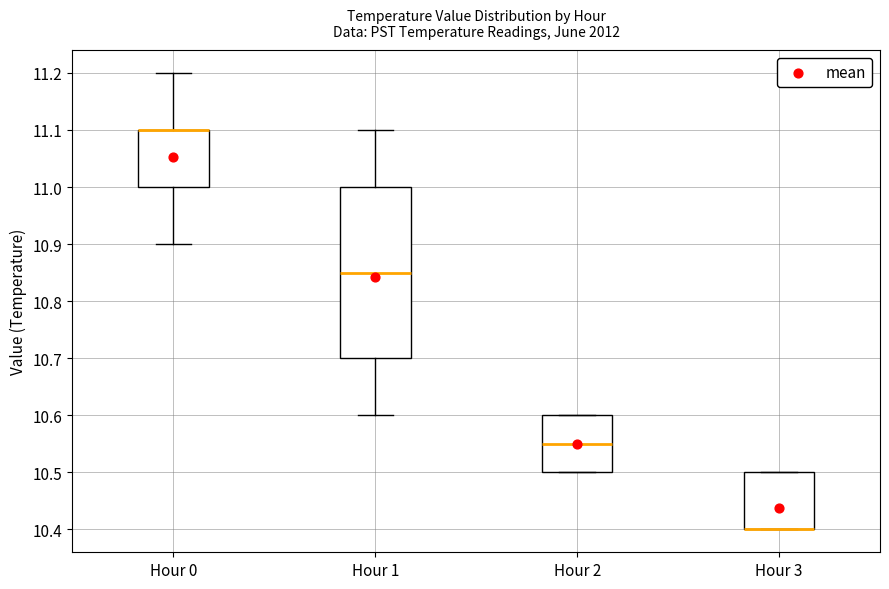

Reading left to right, transcribe this box plot: for each box, give where its median line is, the range the box spans, and where its two whiskers end, as read against the y-axis. The values are not printed on the chart, so give them approximately, as read against the axis.

Hour 0: median 11.10 (drawn on the box's upper edge), box 11.00 to 11.10, whiskers 10.90 to 11.20
Hour 1: median 10.85, box 10.70 to 11.00, whiskers 10.60 to 11.10
Hour 2: median 10.55, box 10.50 to 10.60, whiskers 10.50 to 10.60
Hour 3: median 10.40 (drawn on the box's lower edge), box 10.40 to 10.50, whiskers 10.40 to 10.50